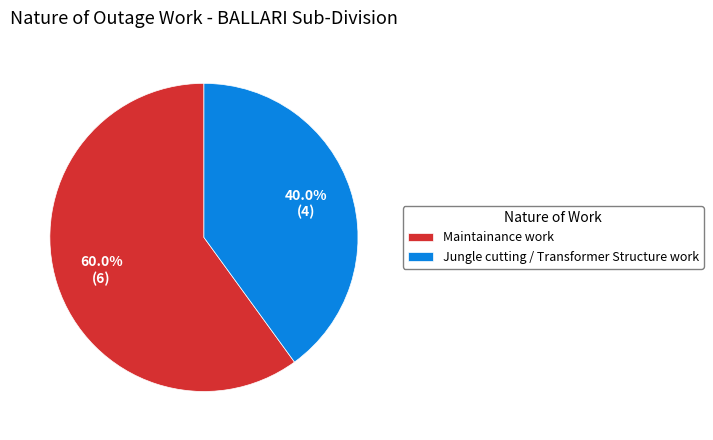

Rank the categories by value from highest to lowest.

Maintainance work, Jungle cutting / Transformer Structure work